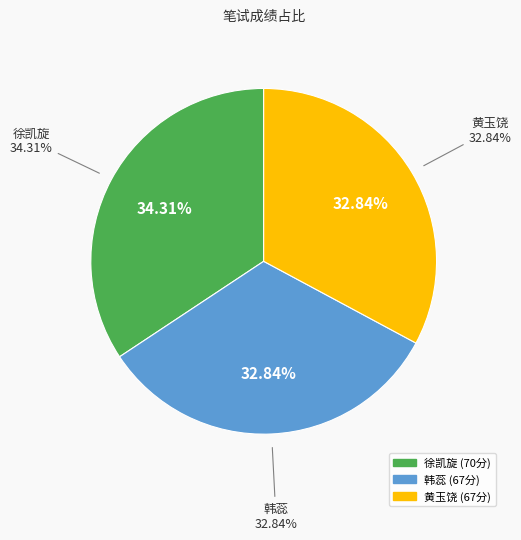

To the nearest percent, what percentage of the pie is 韩蕊?

33%